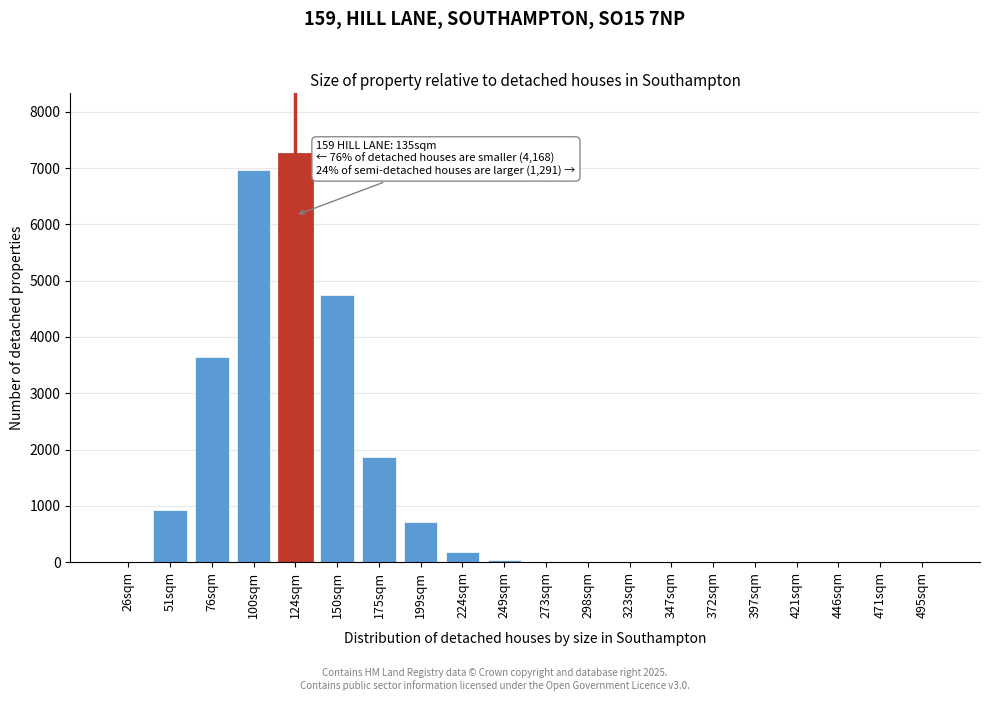

What is the sum of all values?

26338